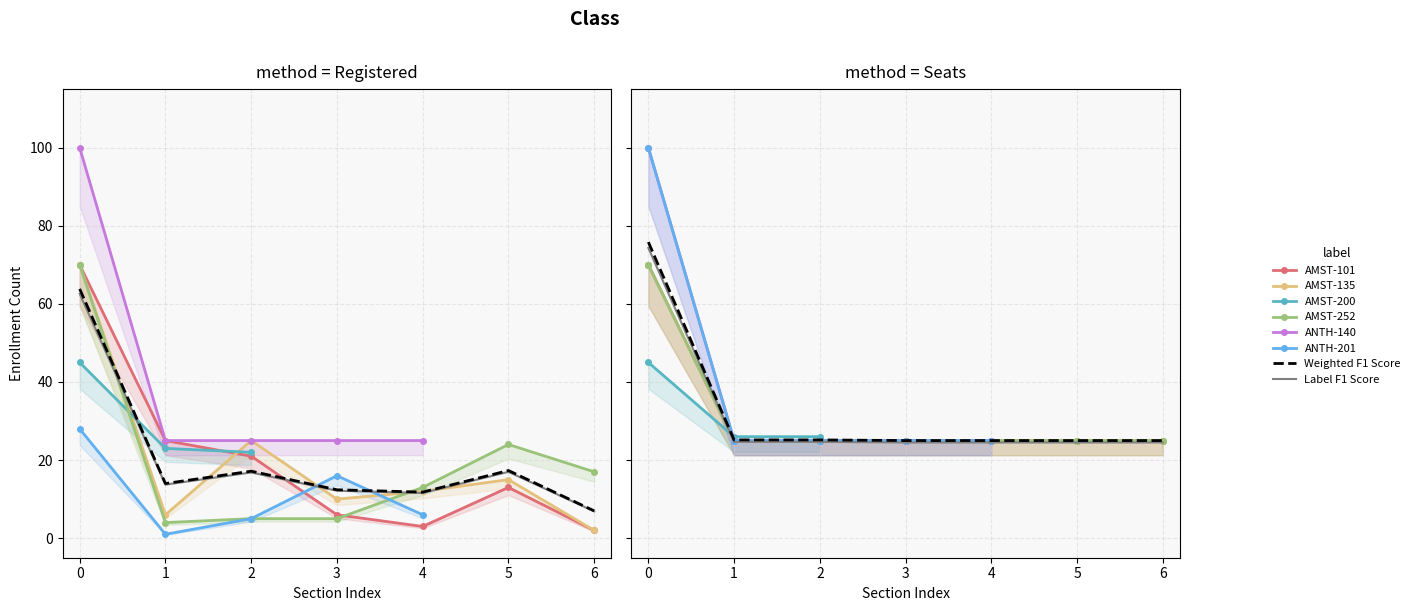

True or false: Seats and Waitlist intersect in this chart.

False